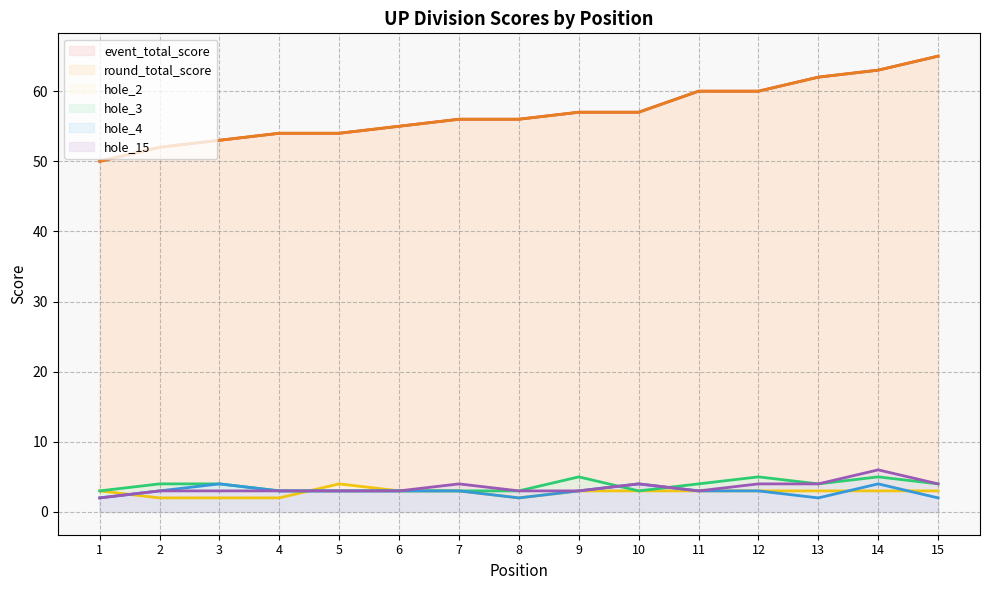

What is the maximum value for event_total_score?

65